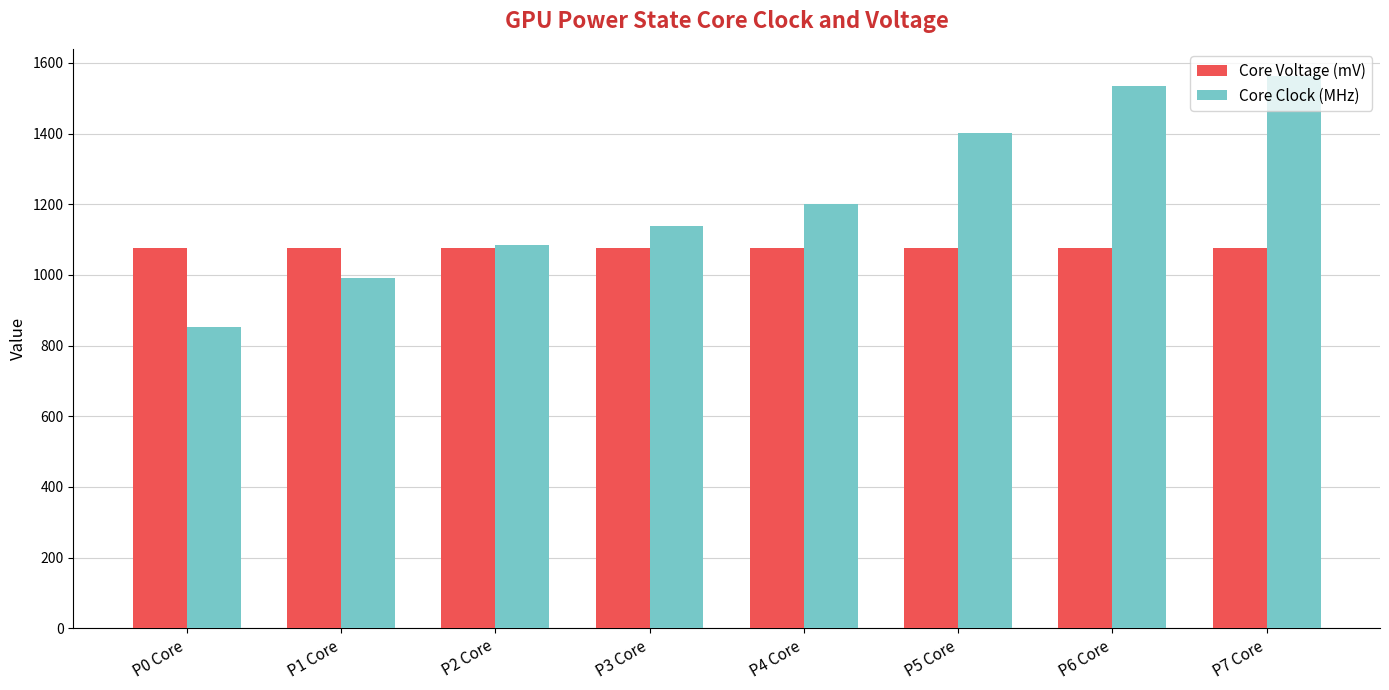

Read the Core Voltage (mV) value at P6 Core.

1075